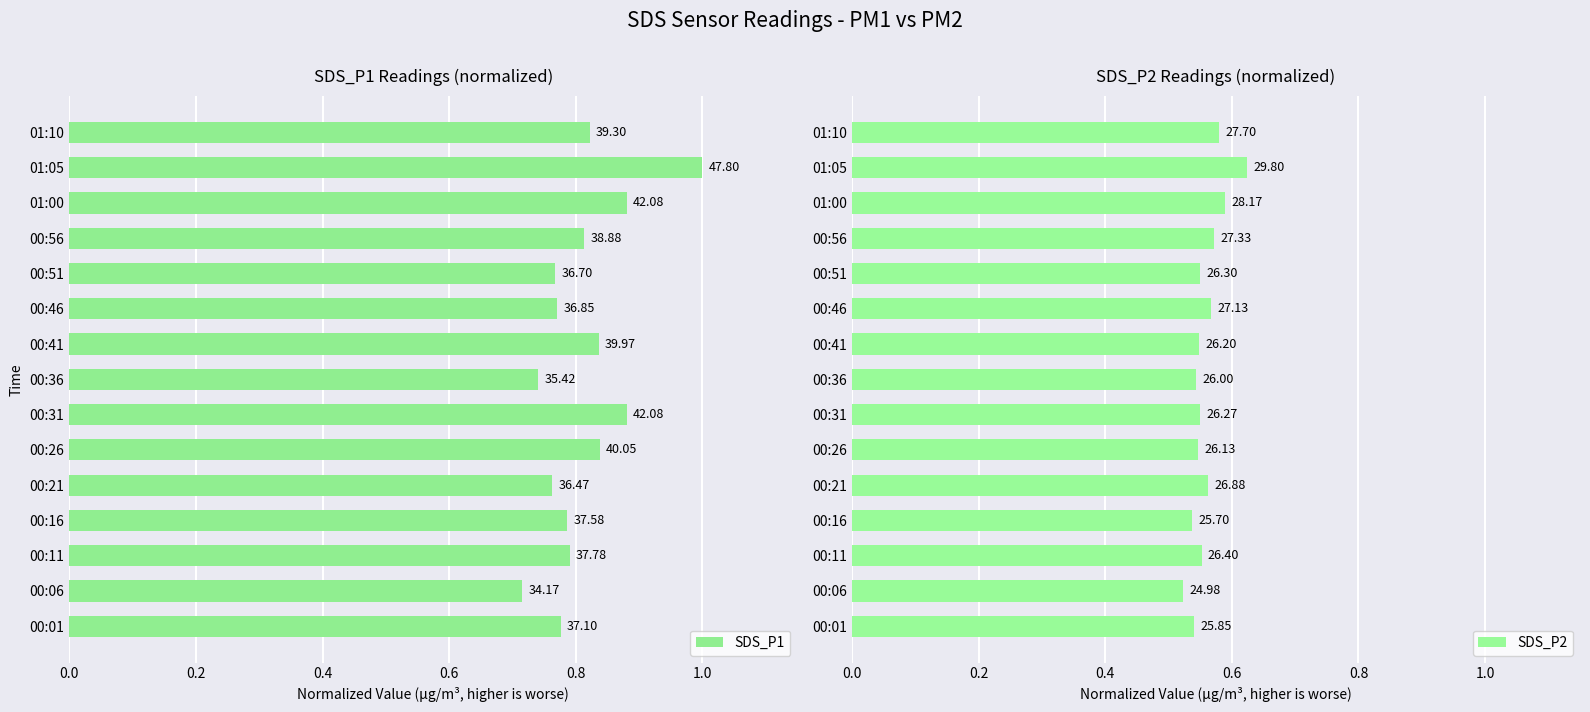

Count the SDS_P2 values in the range 0 to 1.

15